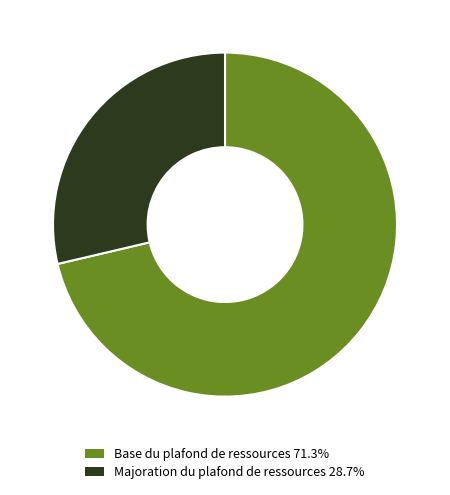

Does any single category account for the majority?

Yes